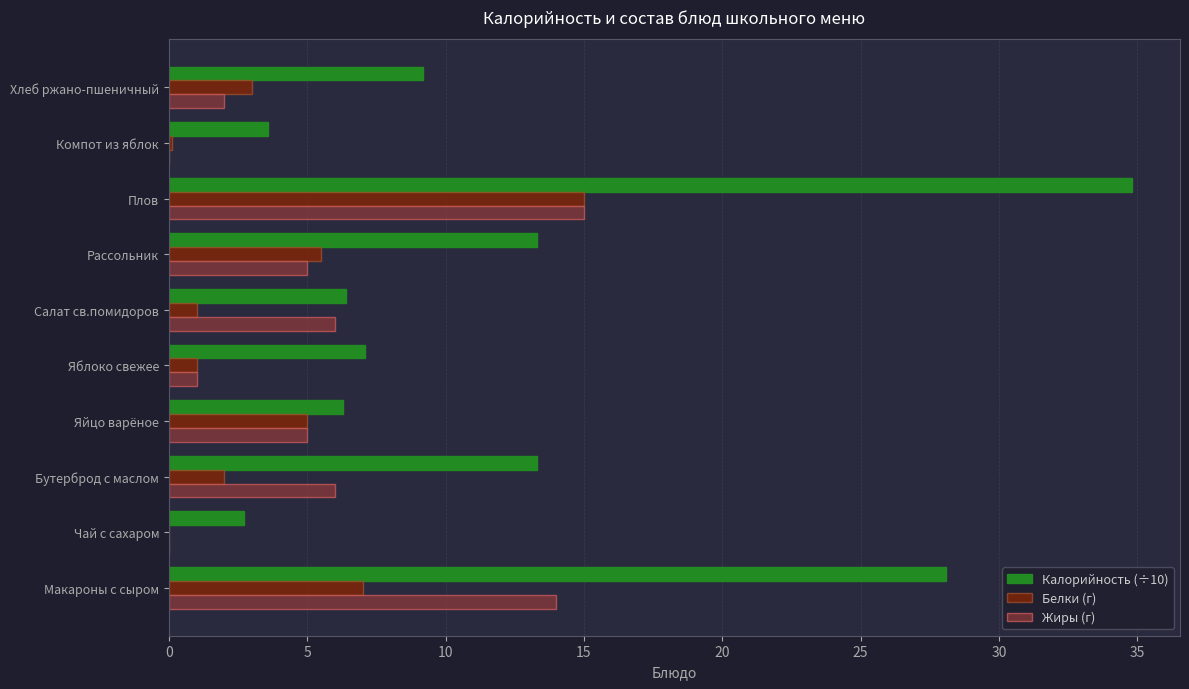

The Калорийность (÷10) series shows 17.7 at Рассольник. True or false?

False